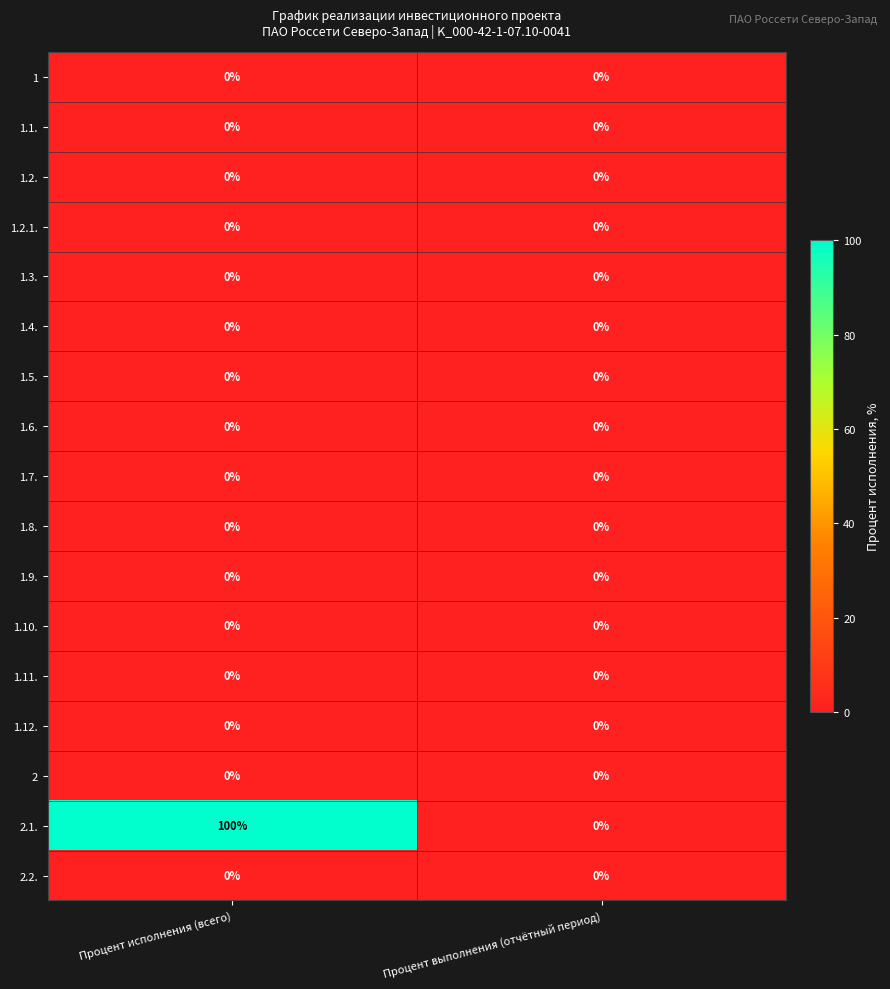

At how many categories does at least one series exceed 52?

1